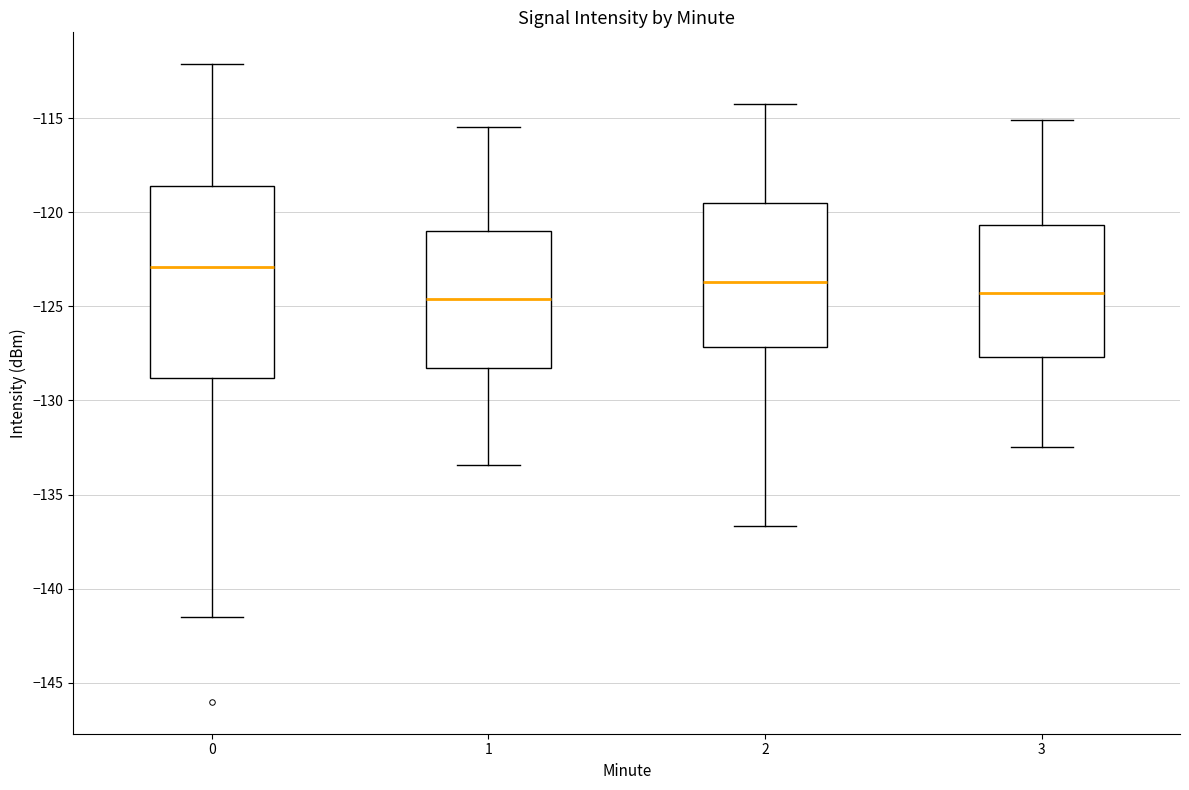

Where is the lower edge of the box at x = 2 on the y-axis? The values are not printed on the chart, so give them approximately, as read against the axis.

-127.0